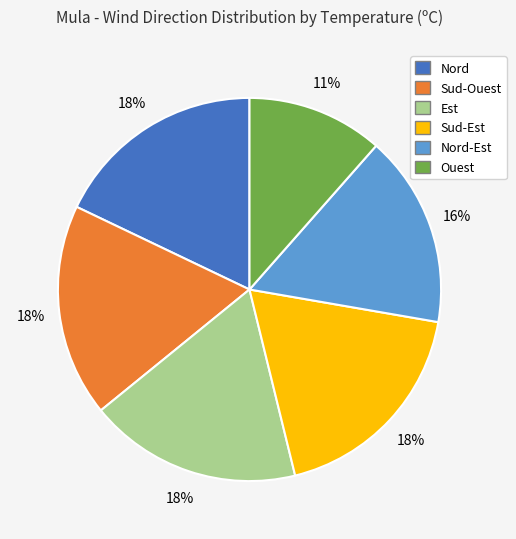

Is there a majority slice in this chart?

No